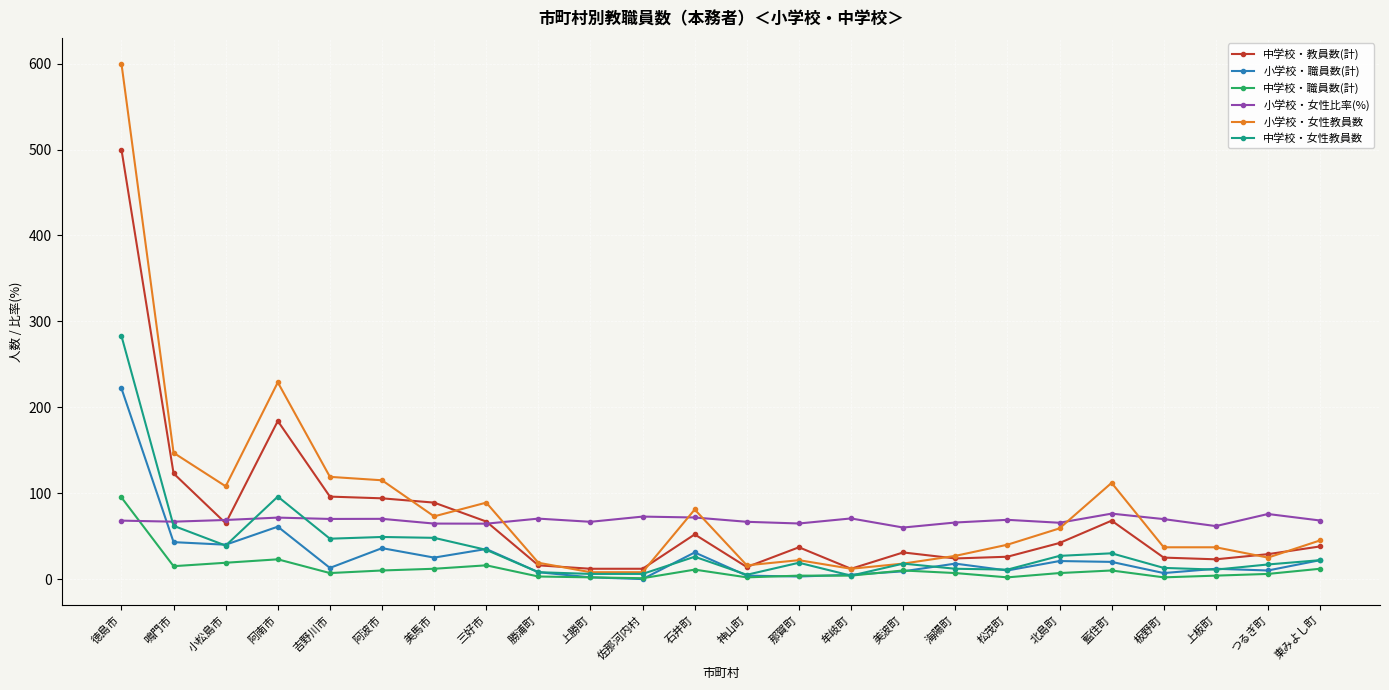

The value of 中学校・職員数(計) at 阿南市 is 23.0. True or false?

True